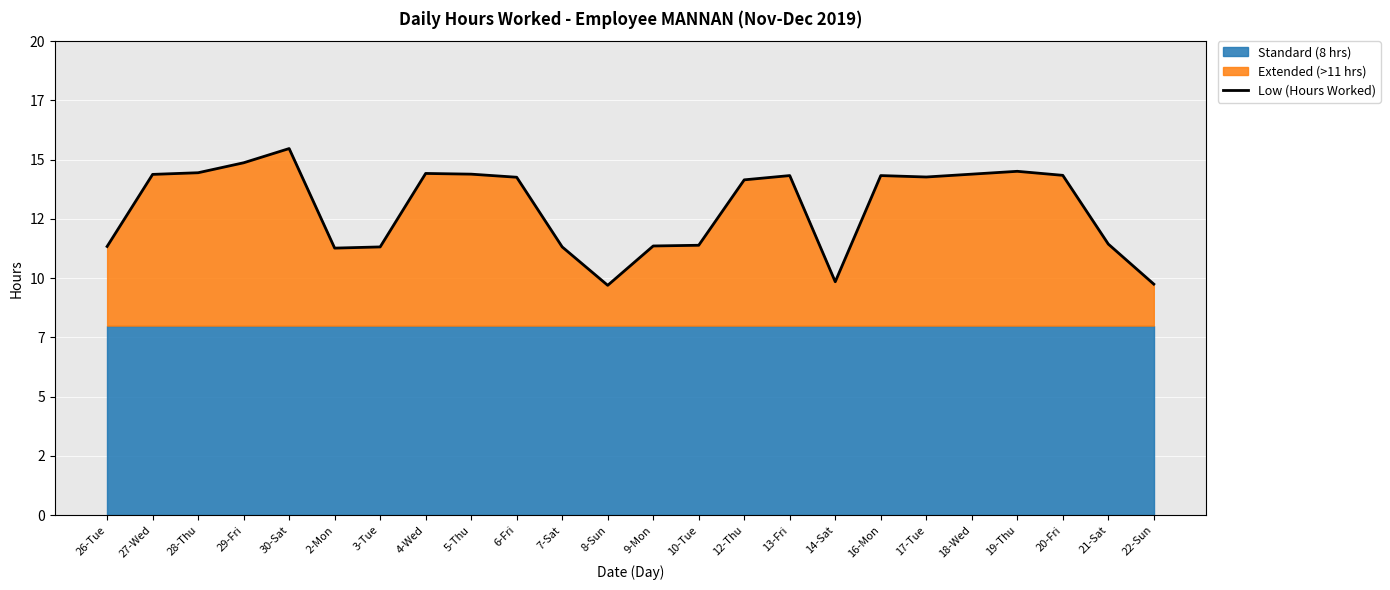

Where is the first local minimum?

2-Mon